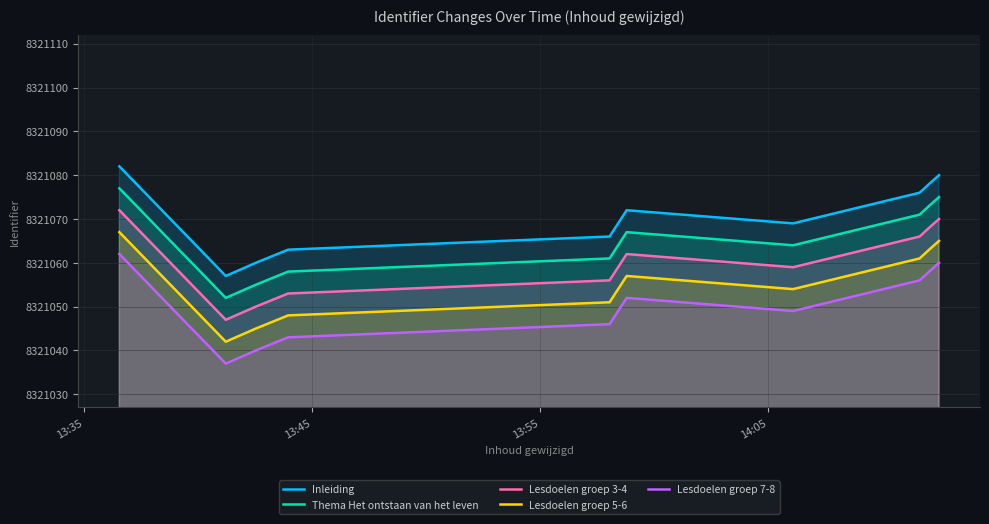

List the series in order of their overall mean, lowest first.

Lesdoelen groep 7-8, Lesdoelen groep 5-6, Lesdoelen groep 3-4, Thema Het ontstaan van het leven, Inleiding